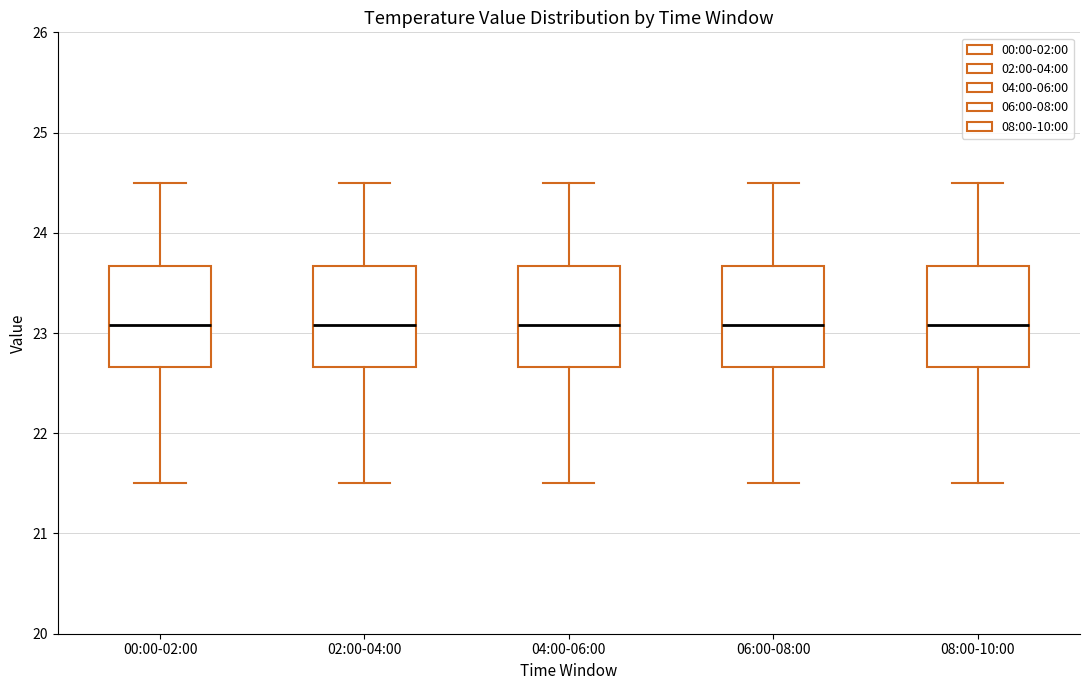

Where is the upper edge of the box for 08:00-10:00 on the y-axis? The values are not printed on the chart, so give them approximately, as read against the axis.

23.7